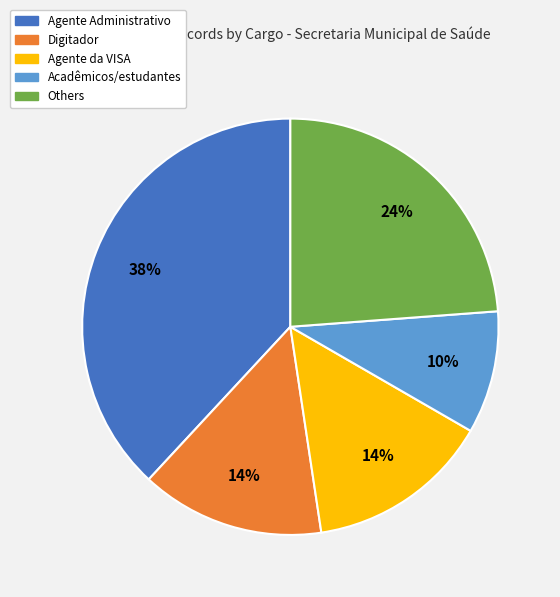

How many slices are in this pie chart?

5